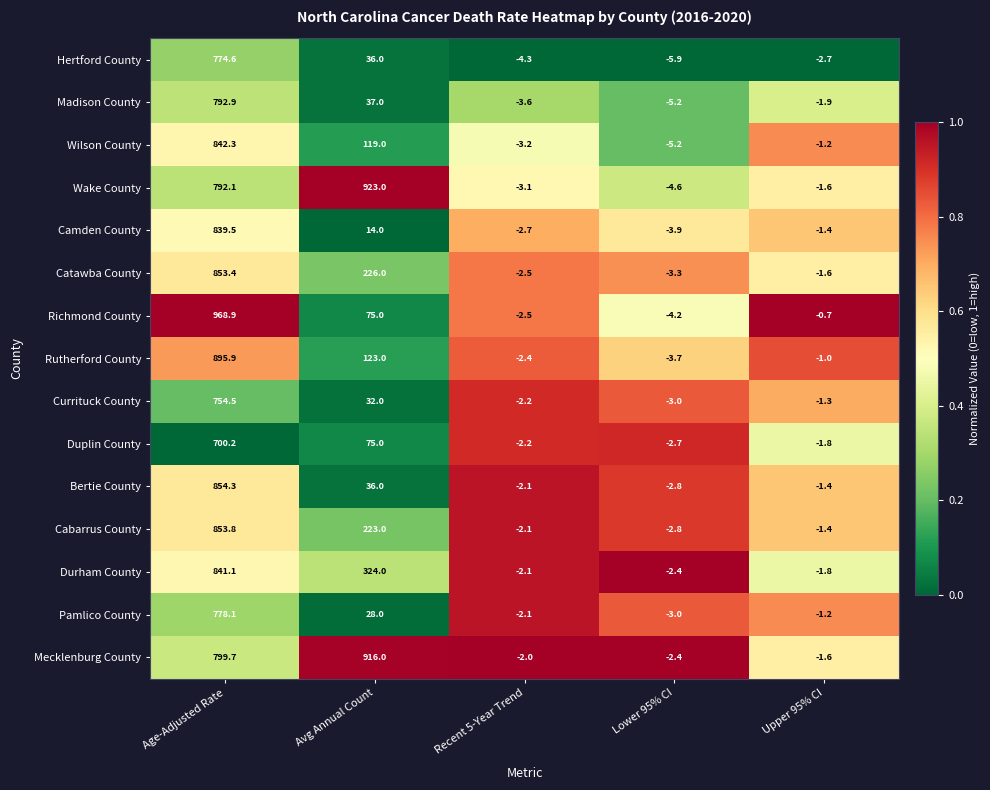

What is the difference between the maximum and minimum values in the Pamlico County series?

781.1